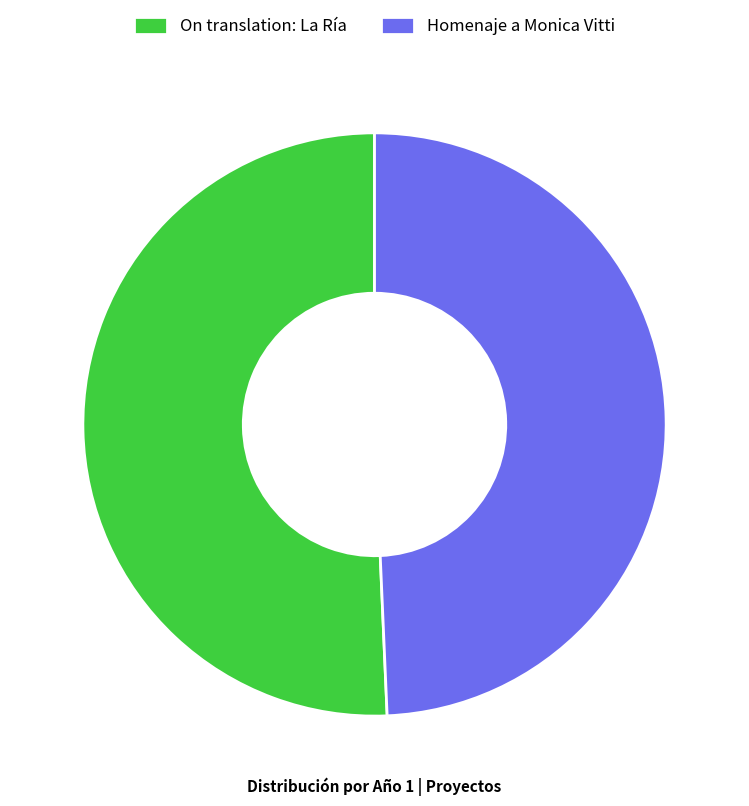

Is there any slice that represents more than half of the pie?

Yes